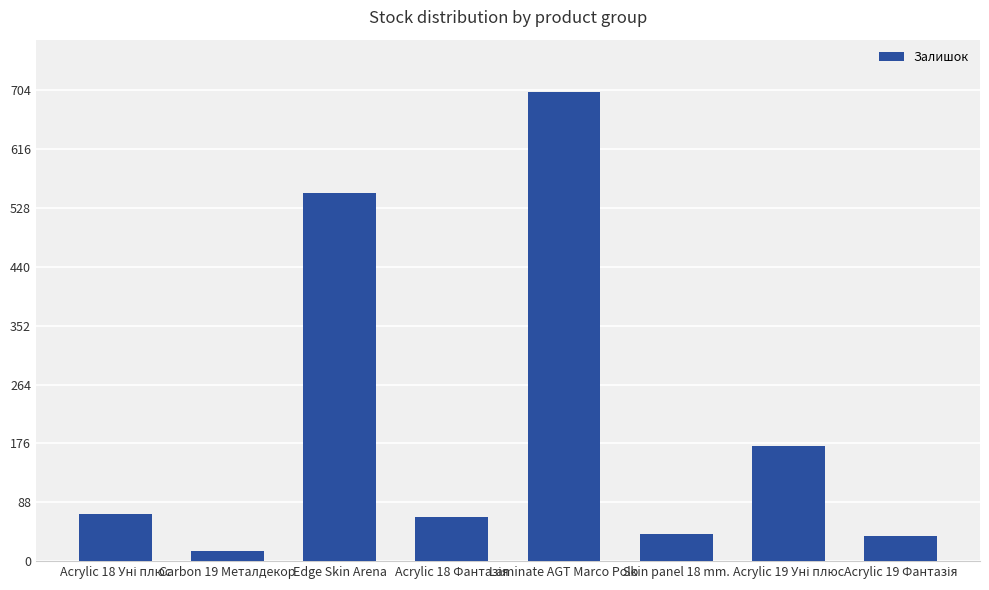

What is the change in value from Carbon 19 Металдекор to Edge Skin Arena?

+535